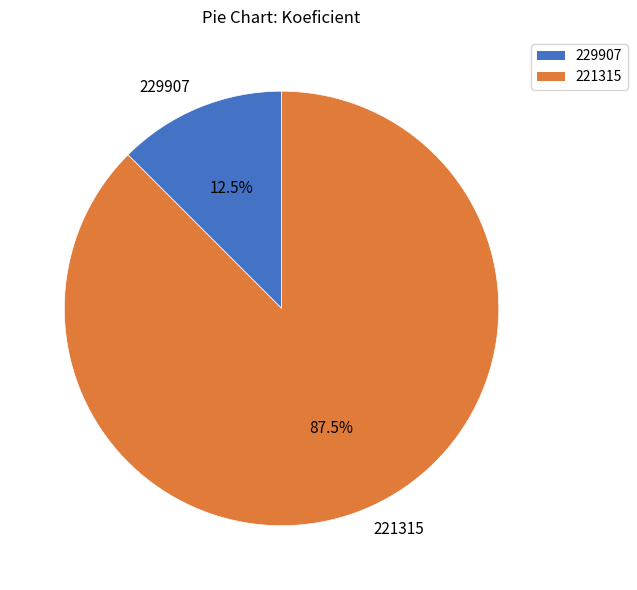

Combined, what portion of the pie is 221315 and 229907?

100.0%